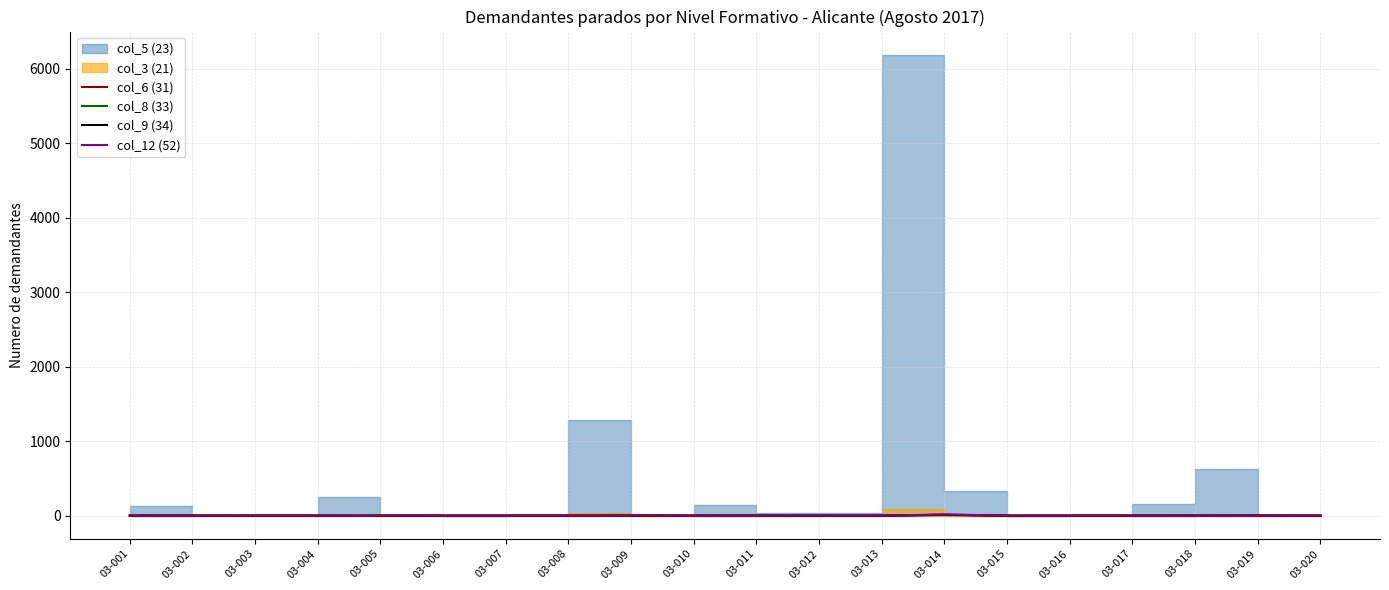

The value of col_9 (34) at 03-010 is 0. True or false?

True